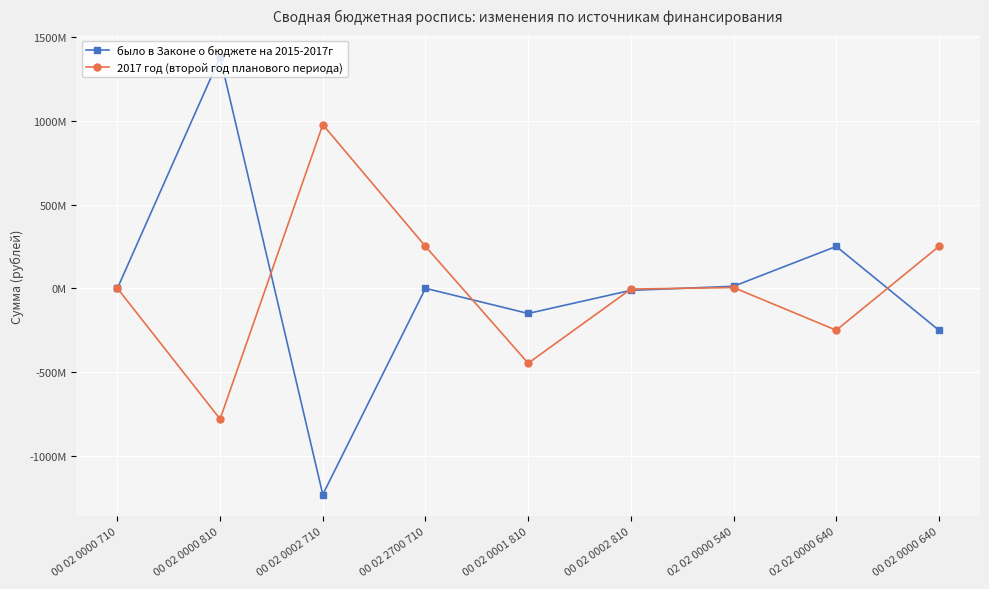

How many times do 2017 год (второй год планового периода) and было в Законе о бюджете на 2015-2017г cross each other?

5